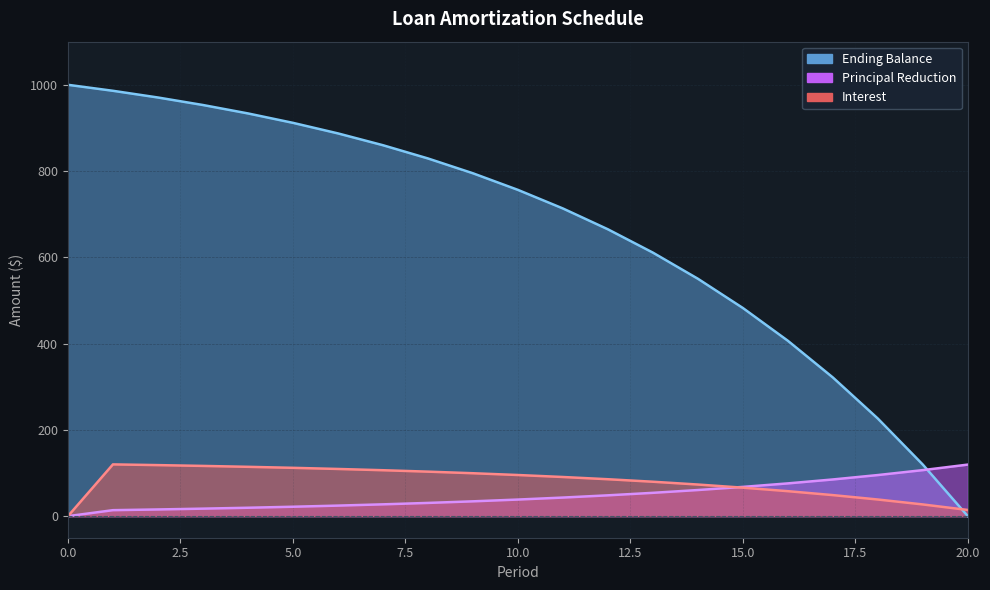

How many data points does each series have?

21